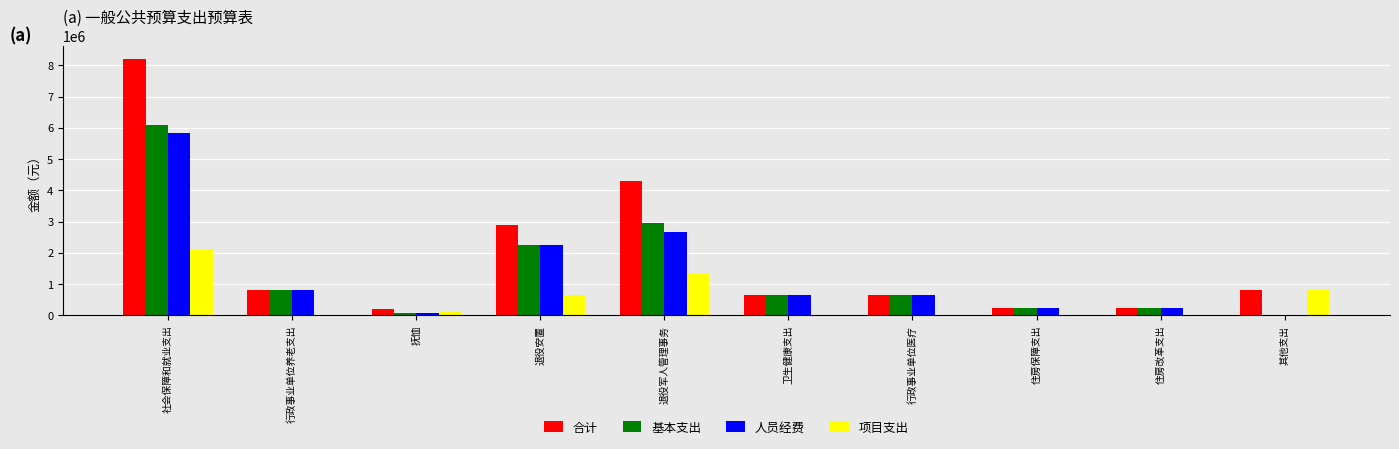

The 人员经费 series shows 703108.7 at 退役安置. True or false?

False